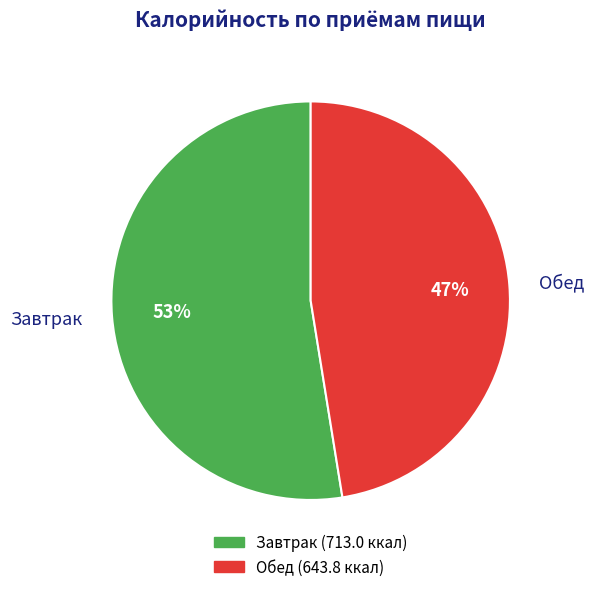

Rank the categories by value from lowest to highest.

Обед, Завтрак